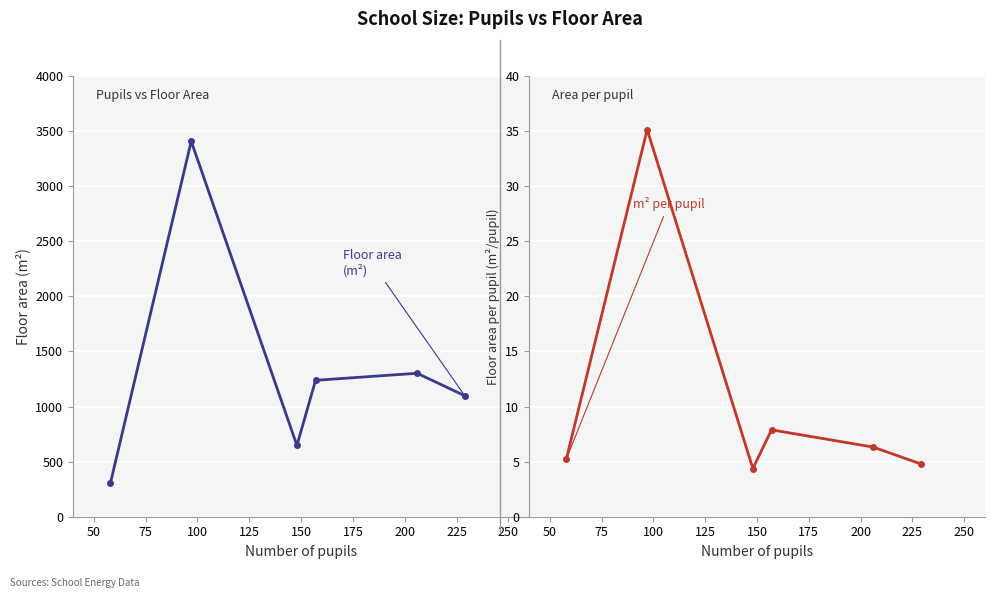

How many lines are shown in the chart?

2